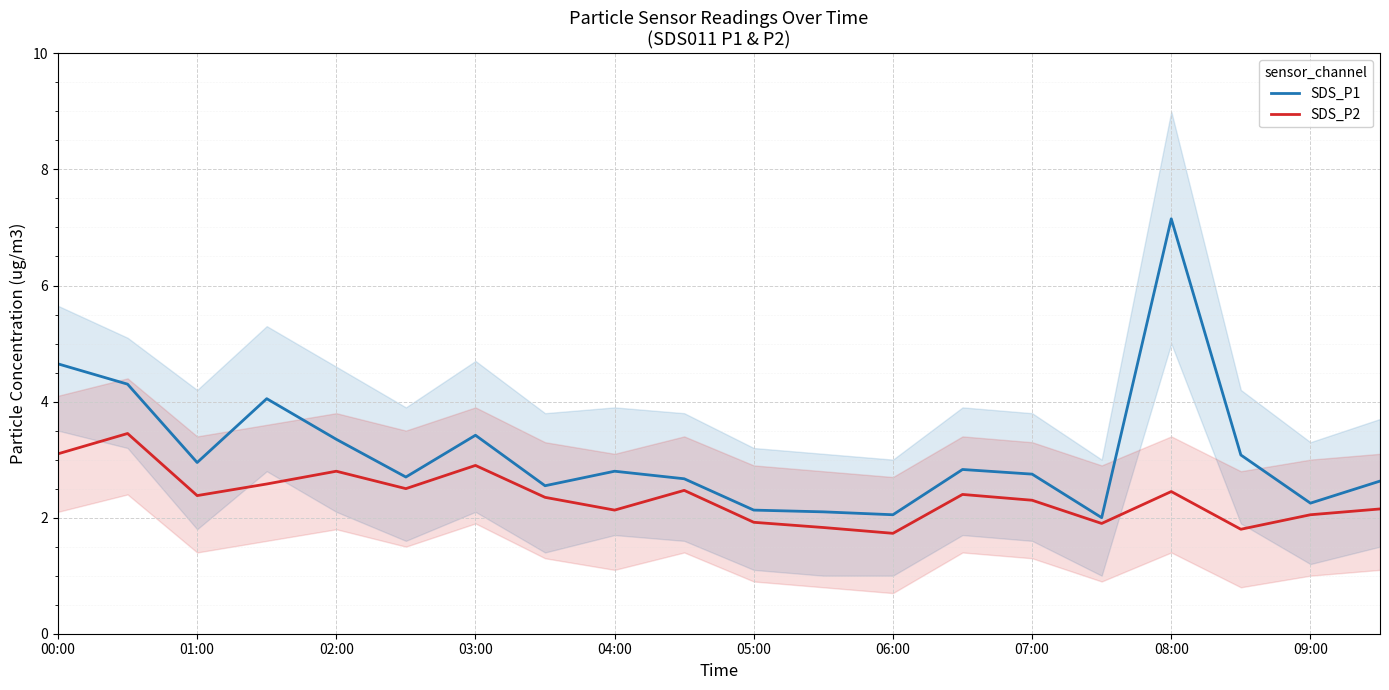

In SDS_P1, how many points are higher than both neighbors (excluding endpoints)?

5